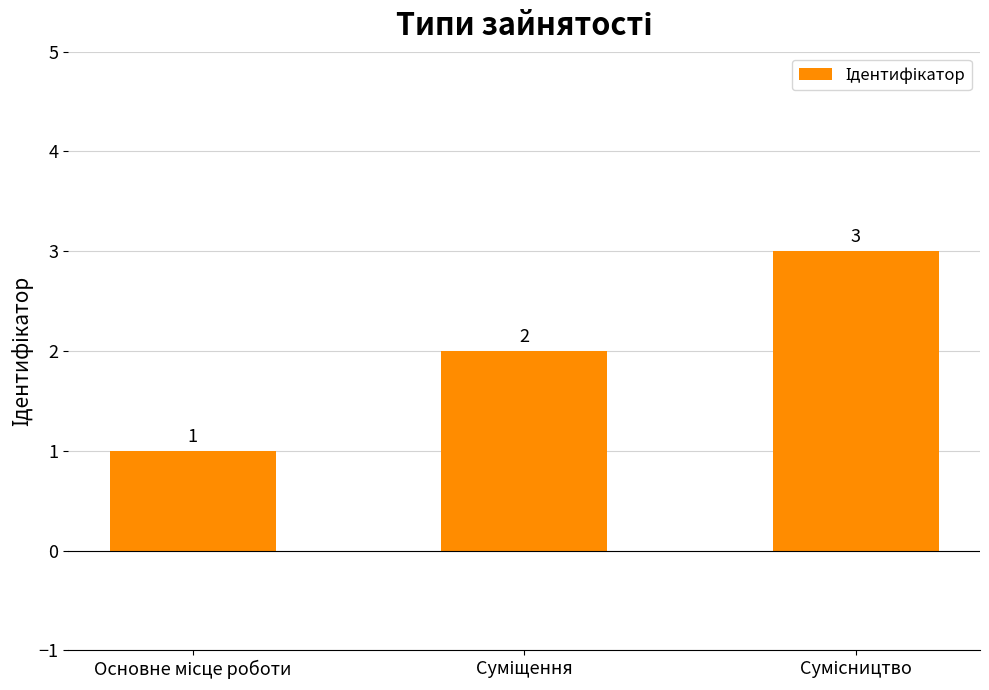

Count the values in the range 1 to 3.

3